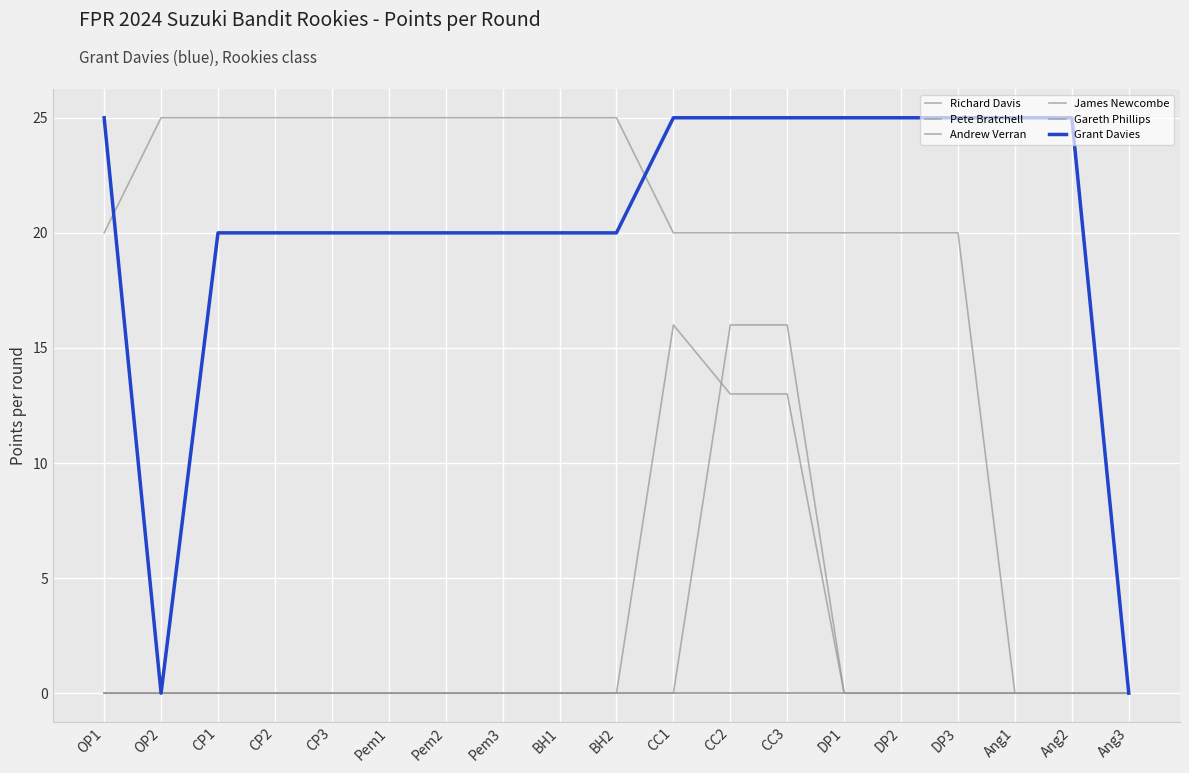

Does the chart display data point markers on the line(s)?

No